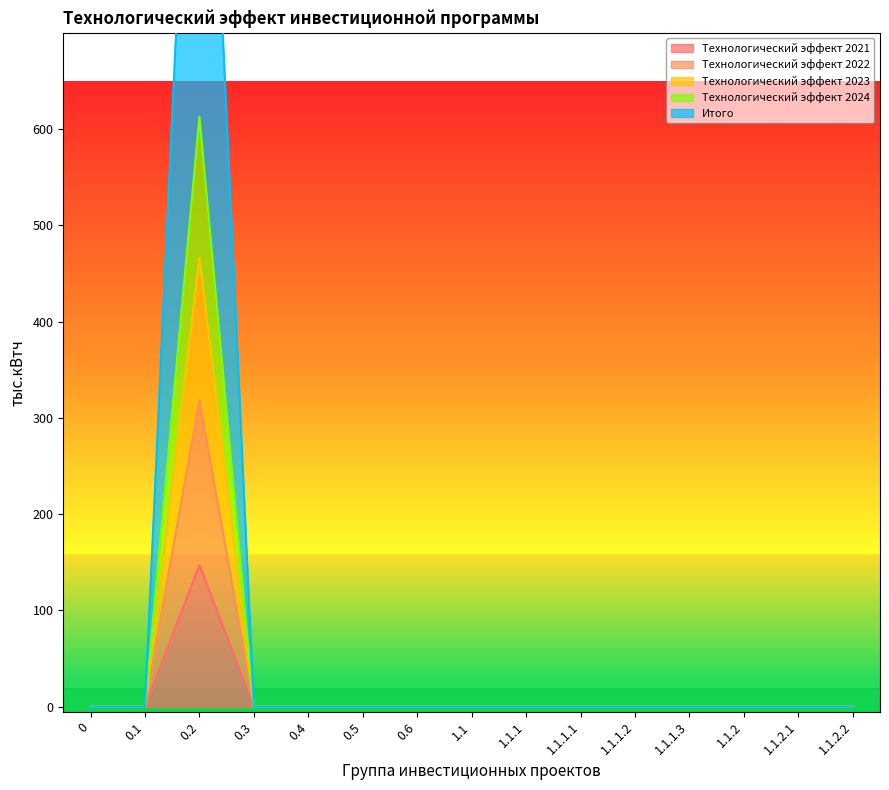

Is it true that Технологический эффект 2023 equals 201.4 at 0.1?

False